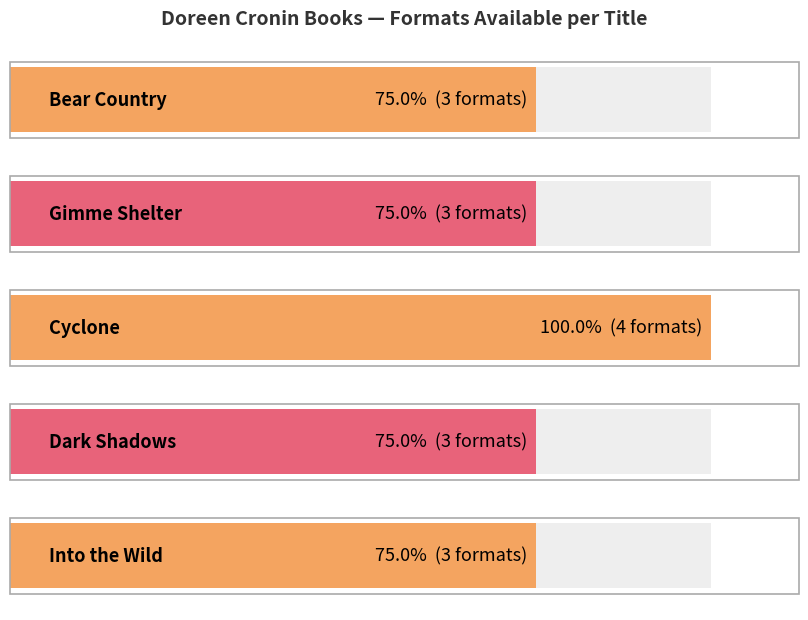

What is the label of the 2nd bar from the right?

Dark Shadows